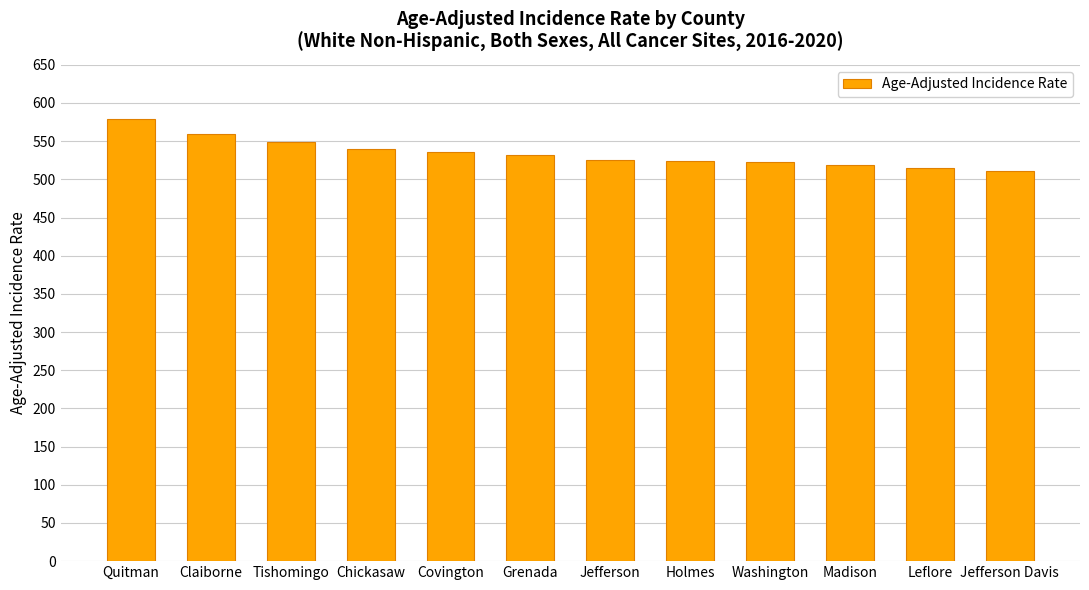

What is the minimum value shown in the chart?

510.6